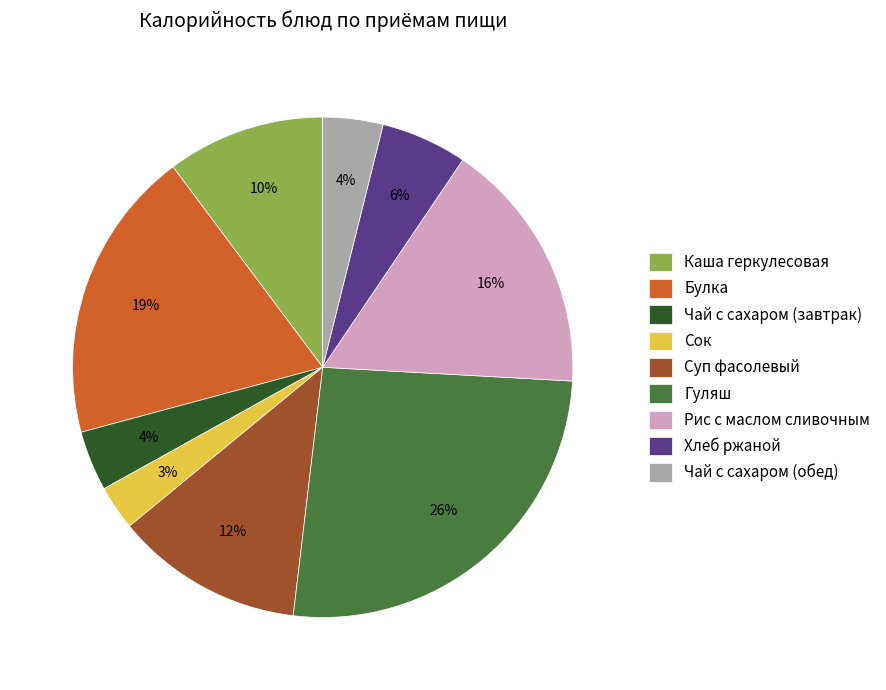

To the nearest percent, what is the difference between the Булка and Суп фасолевый slice percentages?

7%